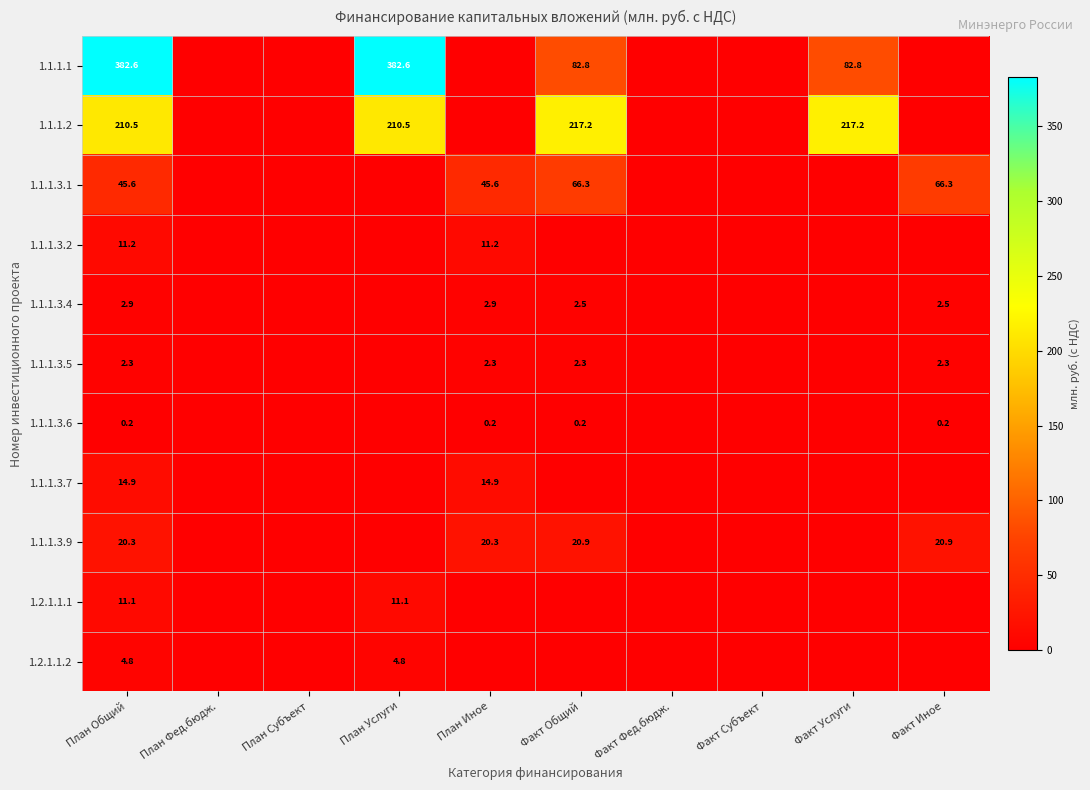

Rank the series at План Общий from lowest to highest value.

1.1.1.3.6, 1.1.1.3.5, 1.1.1.3.4, 1.2.1.1.2, 1.2.1.1.1, 1.1.1.3.2, 1.1.1.3.7, 1.1.1.3.9, 1.1.1.3.1, 1.1.1.2, 1.1.1.1